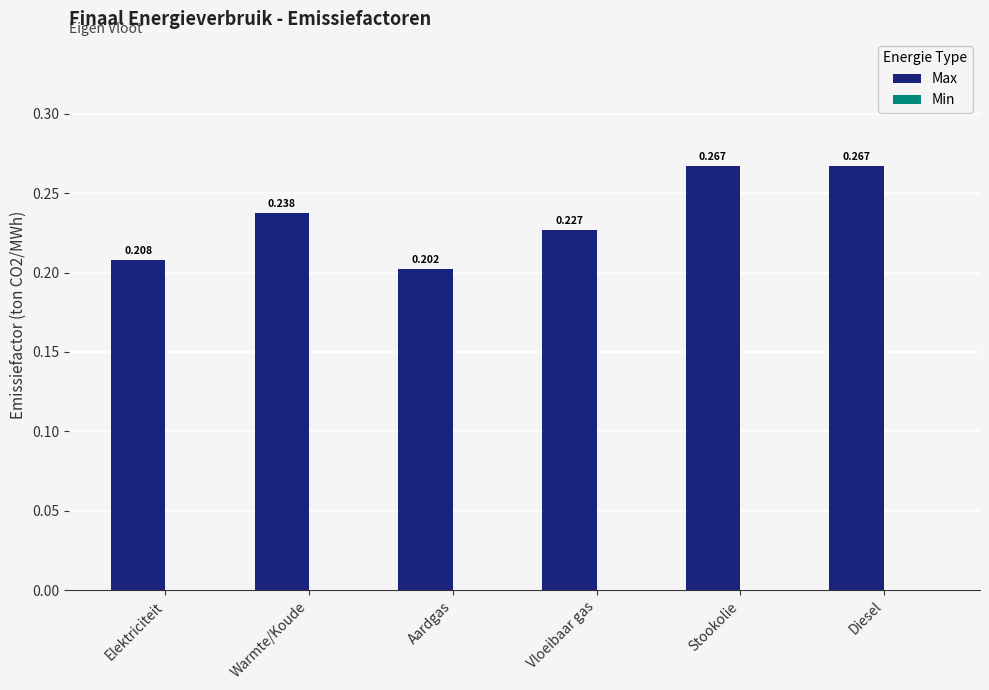

What is the label of the 2nd bar from the right?

Stookolie